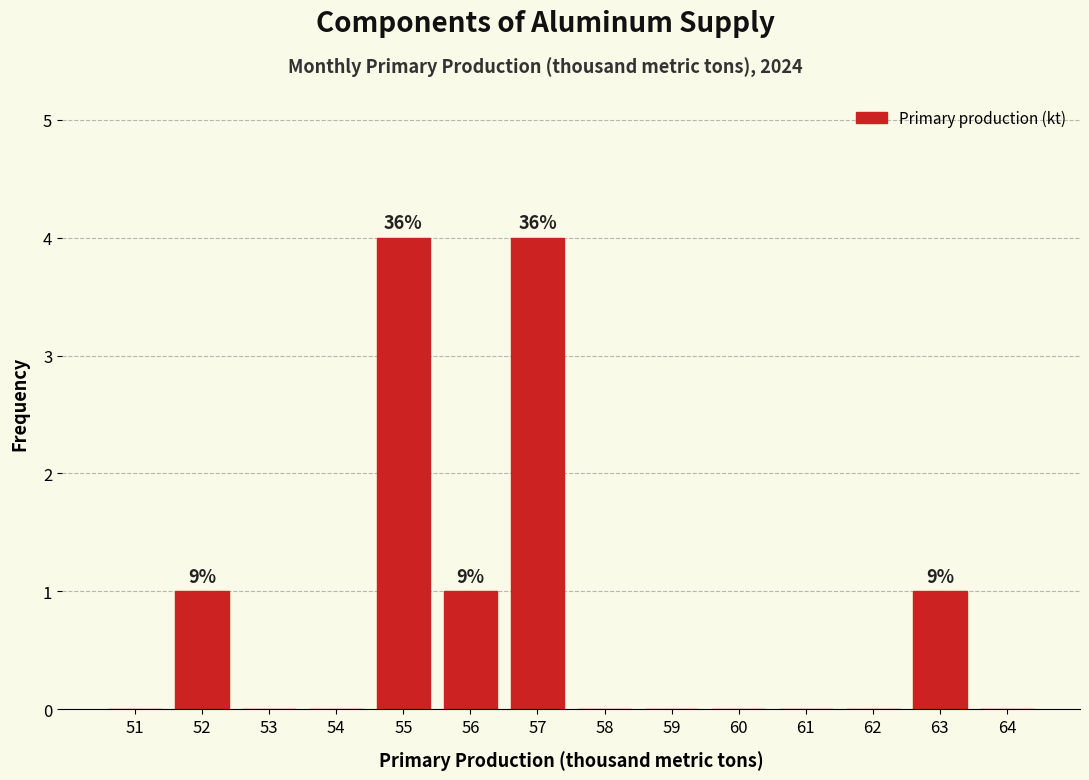

Reading left to right, list all the values displayed in this chart.

51=0	52=1	53=0	54=0	55=4	56=1	57=4	58=0	59=0	60=0	61=0	62=0	63=1	64=0